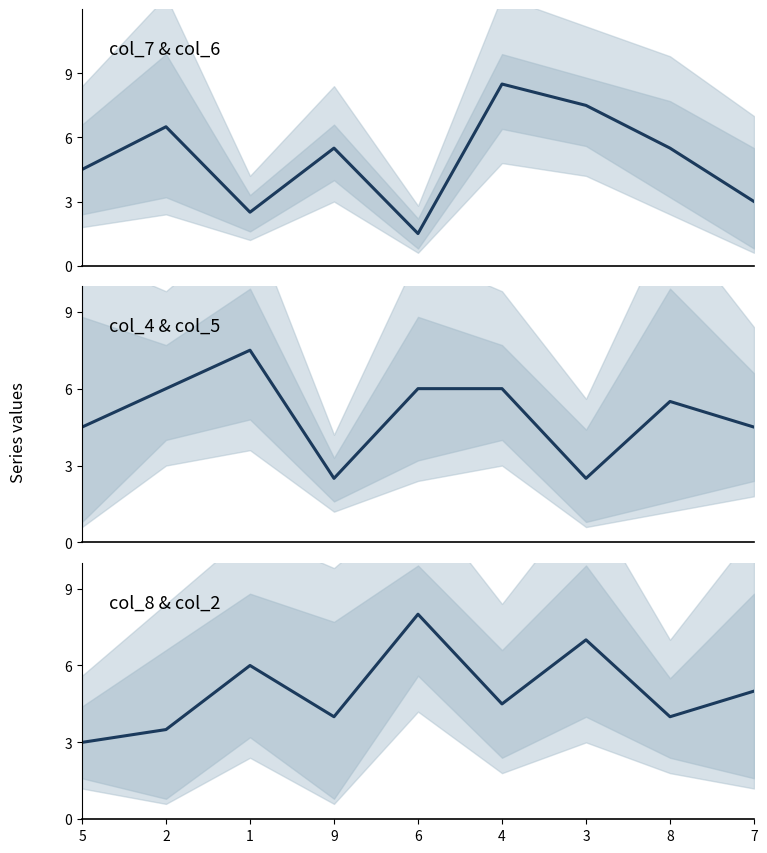

Which series has the widest spread of values?

col_7 & col_6